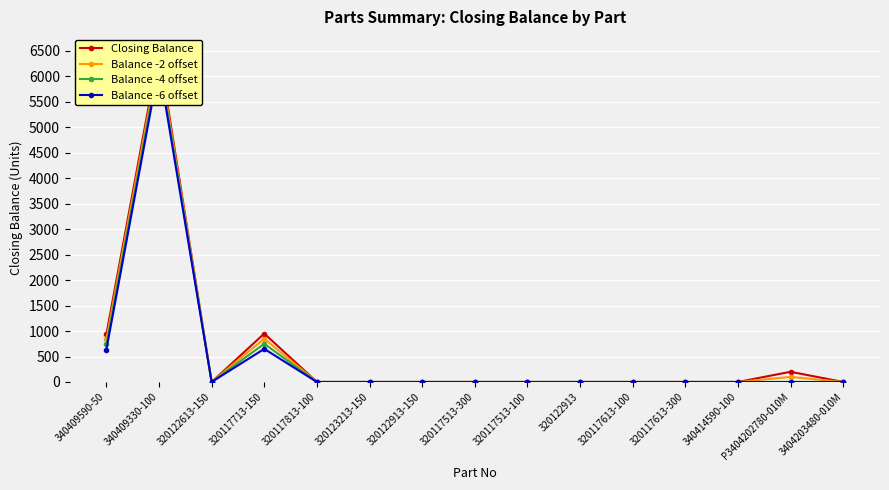

Where is Balance -4 offset nearest to the value 3152?

320117713-150